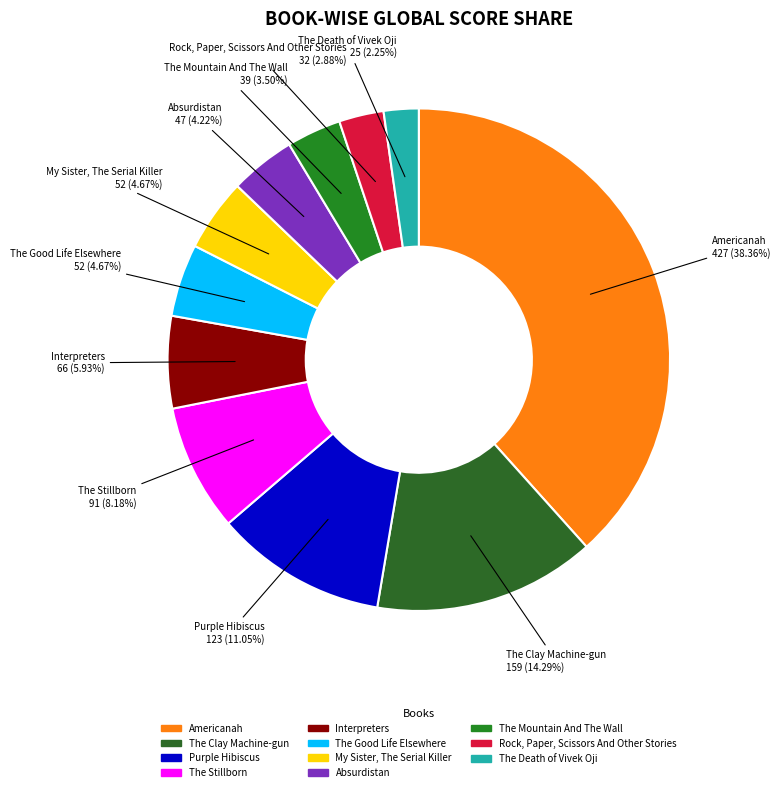

What is the smallest slice in the pie chart?

The Death of Vivek Oji